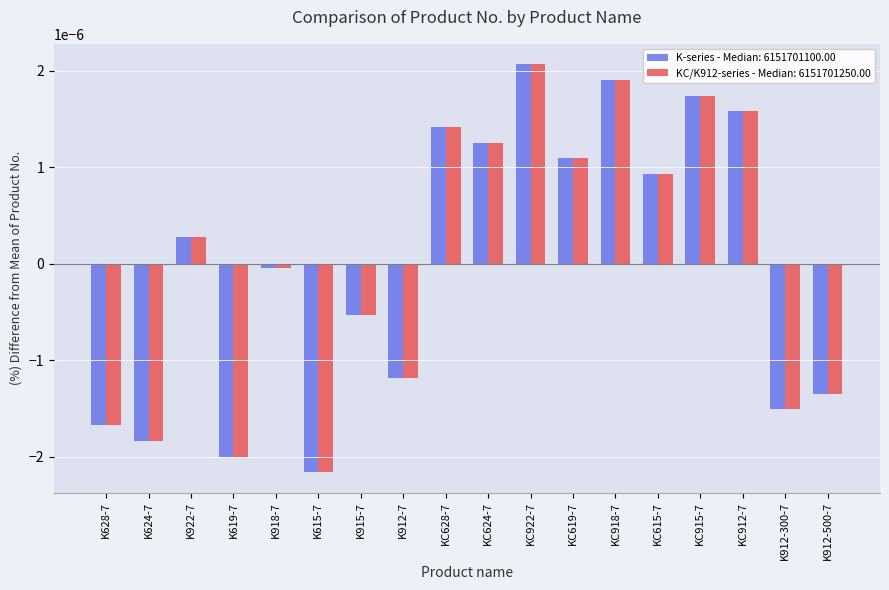

Rank the categories by KC/K912-series - Median: 6151701250.00 value from lowest to highest.

K615-7, K619-7, K624-7, K628-7, K912-300-7, K912-500-7, K912-7, K915-7, K918-7, K922-7, KC615-7, KC619-7, KC624-7, KC628-7, KC912-7, KC915-7, KC918-7, KC922-7